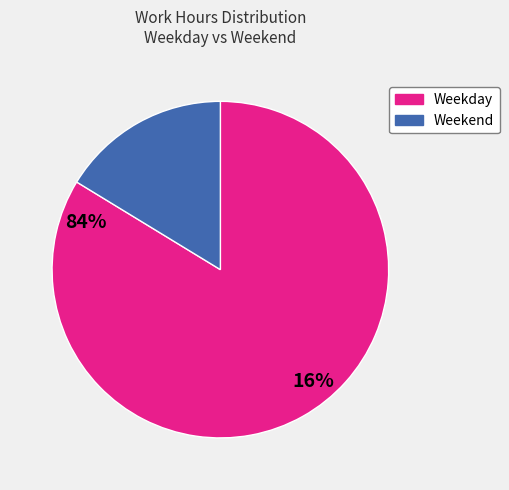

Does any single category account for the majority?

Yes